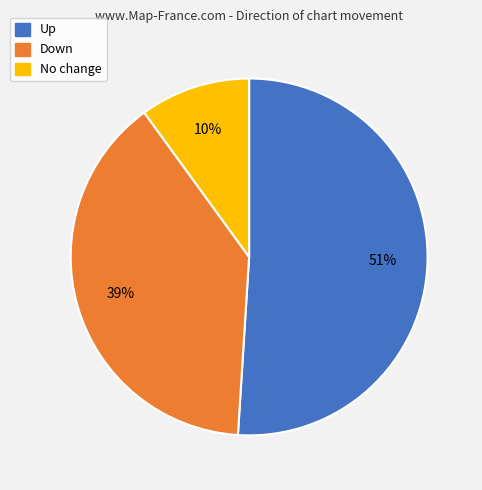

To the nearest percent, what is the average slice percentage?

33%